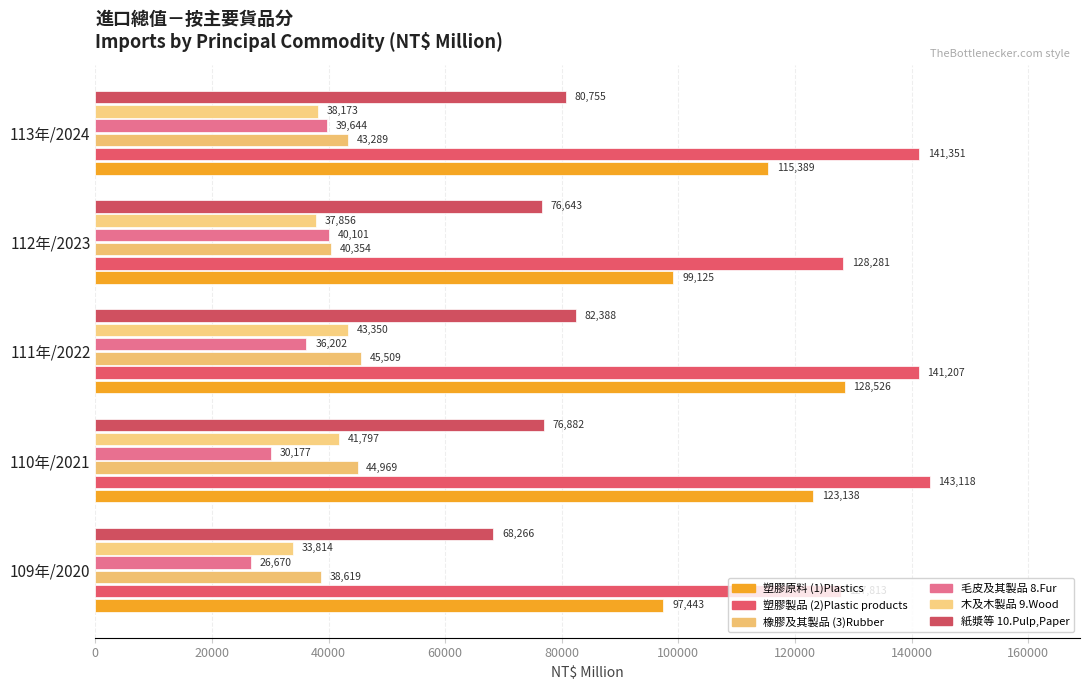

How many series are shown in this chart?

6